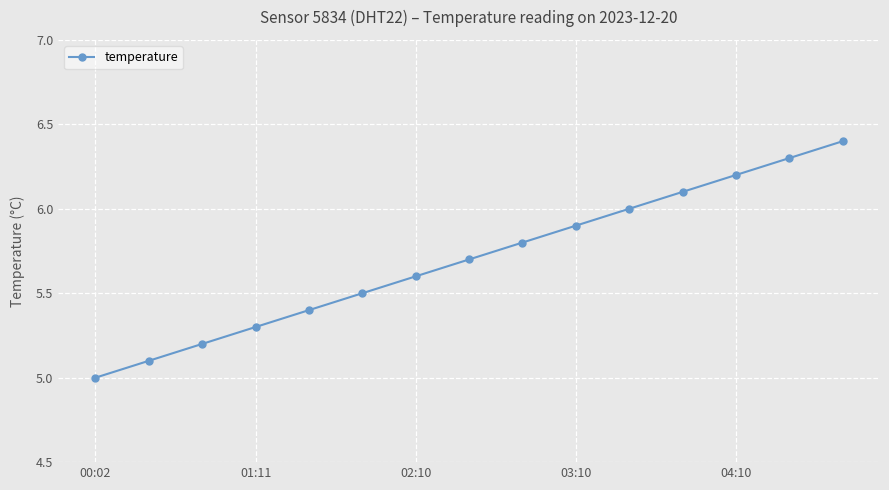

What is the difference between the second highest and second lowest values?

1.2